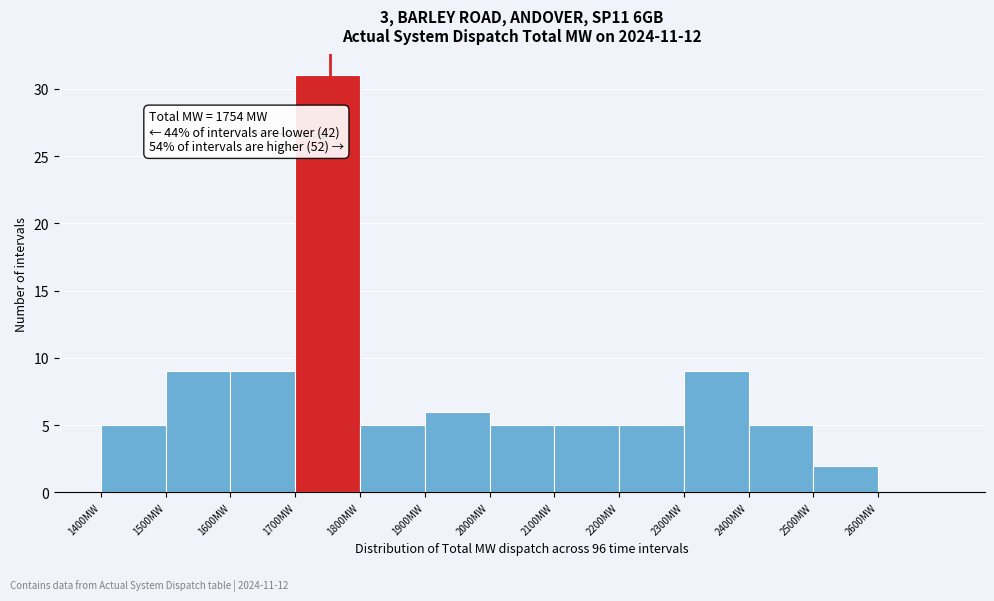

Over which range of the x-axis is the bar tallest?

1700 to 1800